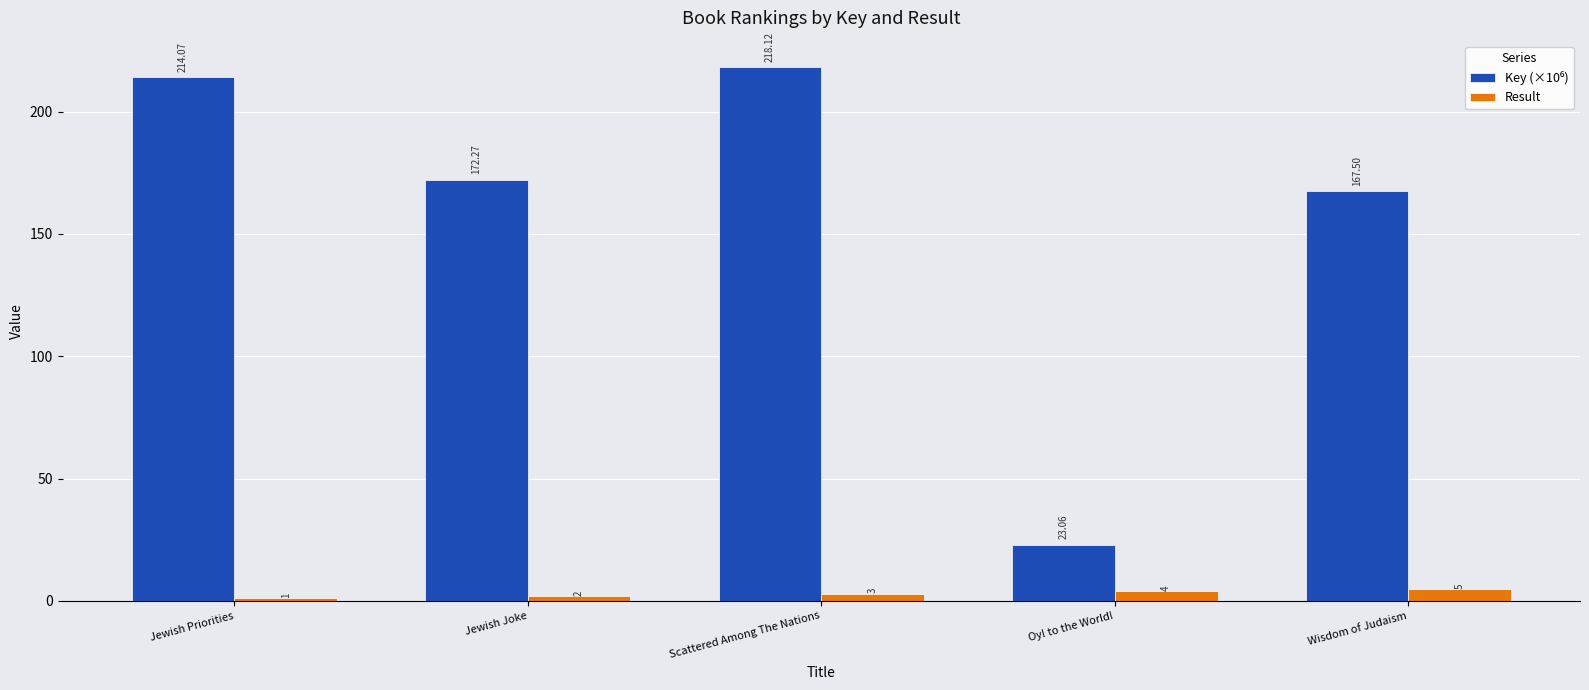

At which category is the sum across all series the highest?

Scattered Among The Nations